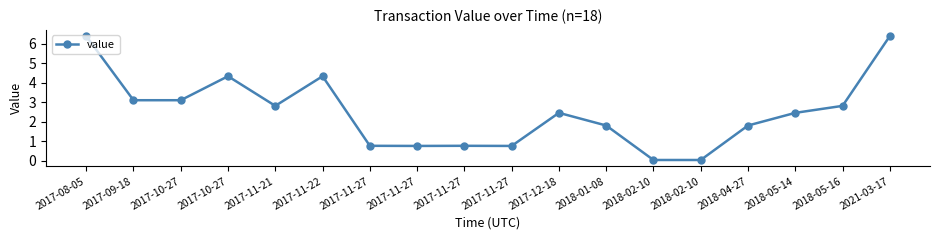

How many categories are shown in the chart?

18